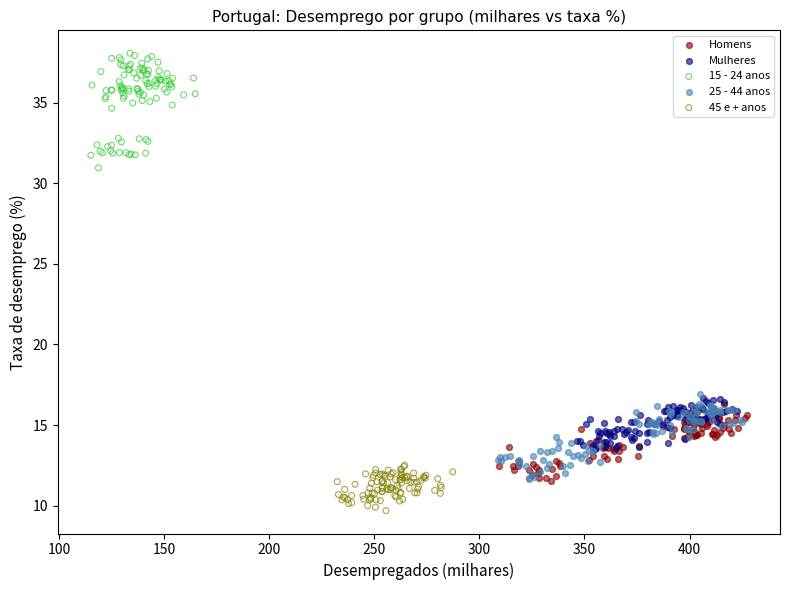

Which series reaches the maximum Y coordinate?

15 - 24 anos